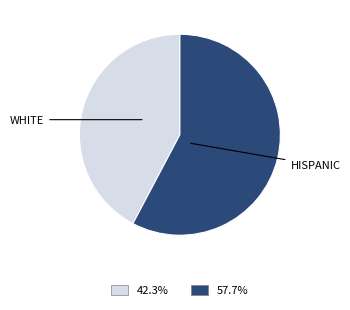

What is the smallest slice in the pie chart?

WHITE